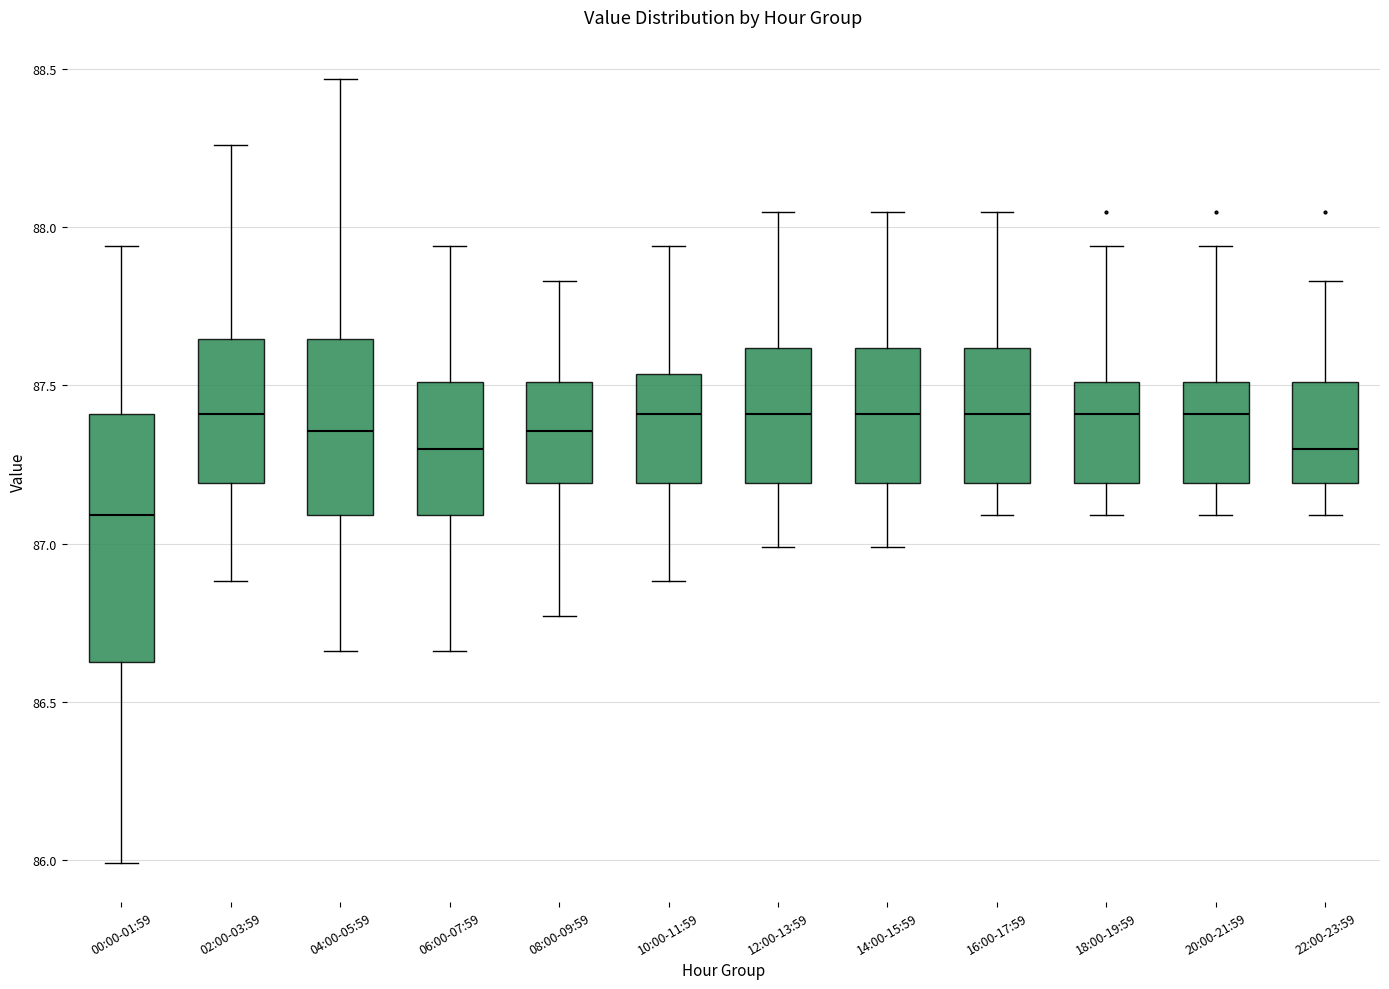

Reading left to right, read every box against the y-axis: the position of its median line, the range the box covers, and the ends of its whiskers. The values are not printed on the chart, so give them approximately, as read against the axis.

00:00-01:59: median 87.10, box 86.65 to 87.40, whiskers 86.00 to 87.95
02:00-03:59: median 87.40, box 87.20 to 87.65, whiskers 86.90 to 88.25
04:00-05:59: median 87.35, box 87.10 to 87.65, whiskers 86.65 to 88.45
06:00-07:59: median 87.30, box 87.10 to 87.50, whiskers 86.65 to 87.95
08:00-09:59: median 87.35, box 87.20 to 87.50, whiskers 86.75 to 87.85
10:00-11:59: median 87.40, box 87.20 to 87.55, whiskers 86.90 to 87.95
12:00-13:59: median 87.40, box 87.20 to 87.60, whiskers 87.00 to 88.05
14:00-15:59: median 87.40, box 87.20 to 87.60, whiskers 87.00 to 88.05
16:00-17:59: median 87.40, box 87.20 to 87.60, whiskers 87.10 to 88.05
18:00-19:59: median 87.40, box 87.20 to 87.50, whiskers 87.10 to 87.95
20:00-21:59: median 87.40, box 87.20 to 87.50, whiskers 87.10 to 87.95
22:00-23:59: median 87.30, box 87.20 to 87.50, whiskers 87.10 to 87.85